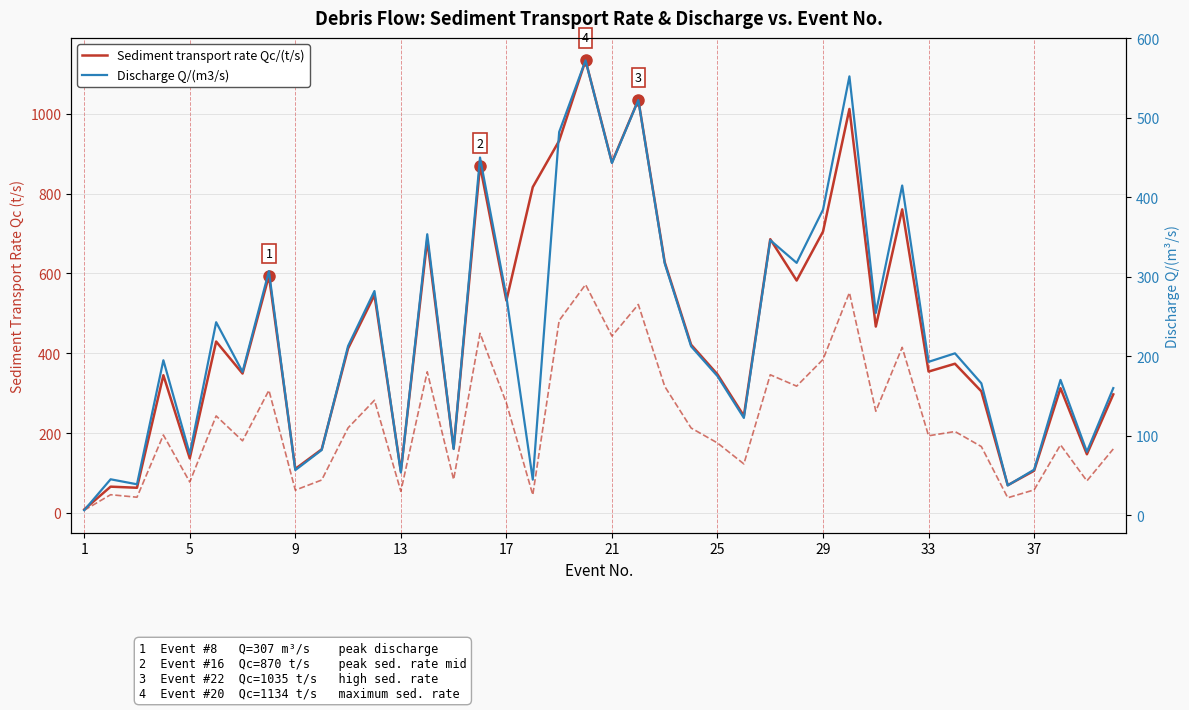

In Discharge Q/(m3/s), how many points are lower than both neighbors (excluding endpoints)?

14